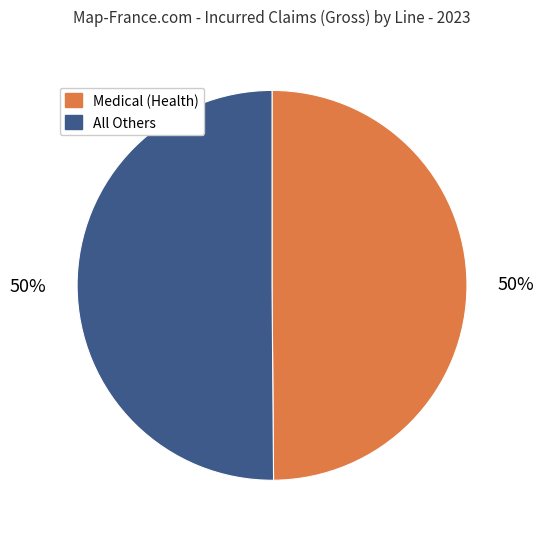

To the nearest percent, what is the difference between the largest and smallest slice percentages?

0%